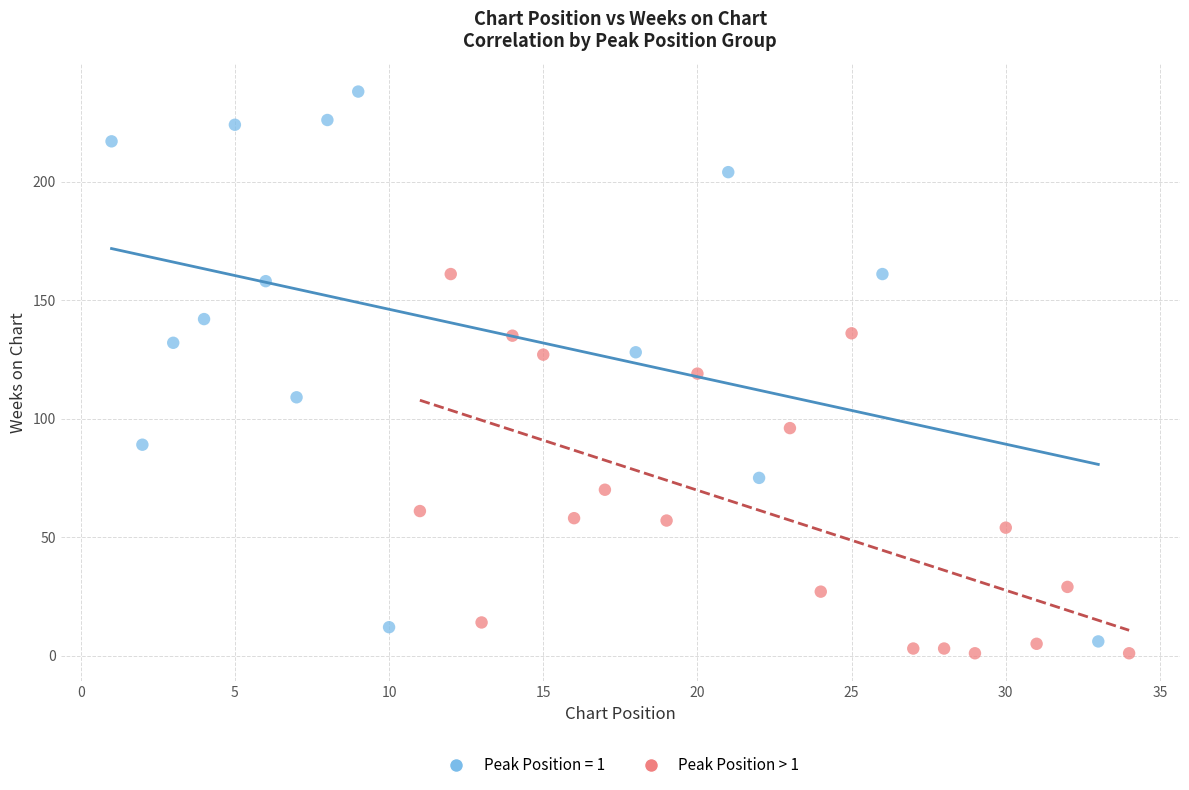

Which series has the largest Y range (max minus min)?

Peak Position = 1